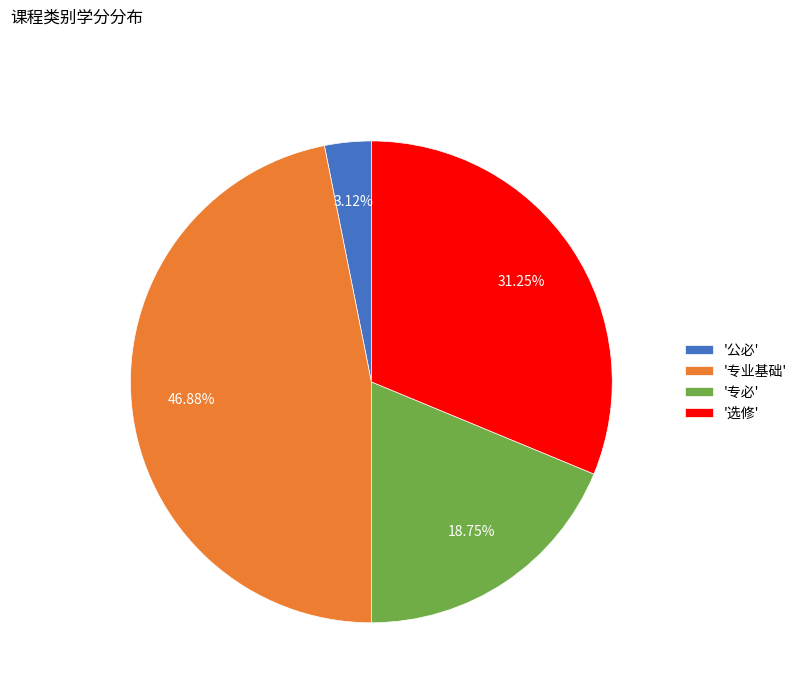

Do '选修' and '专业基础' together represent more than half of the pie?

Yes